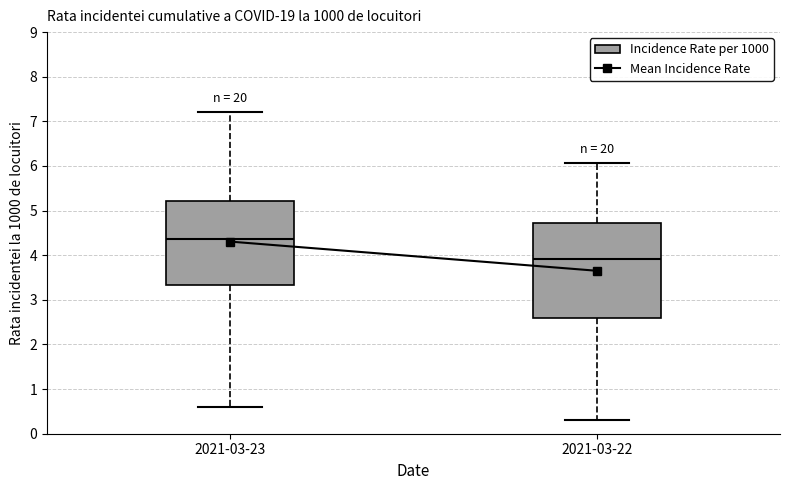

Which box's median line is the highest?

2021-03-23